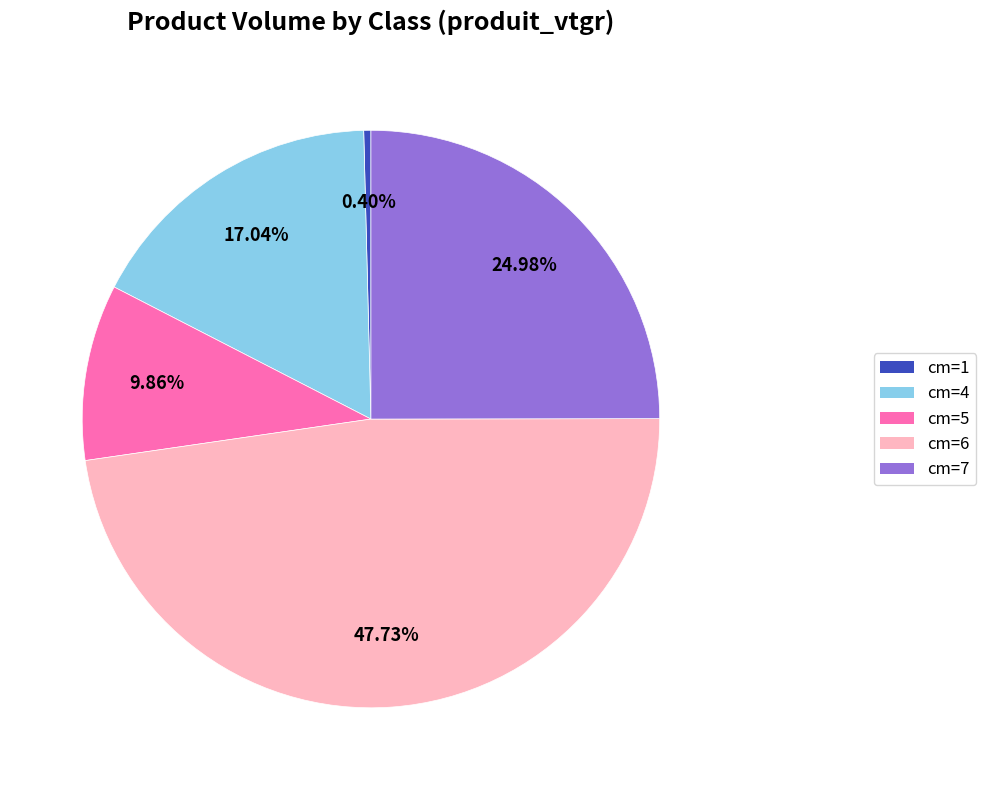

Rank the categories by value from highest to lowest.

cm=6, cm=7, cm=4, cm=5, cm=1